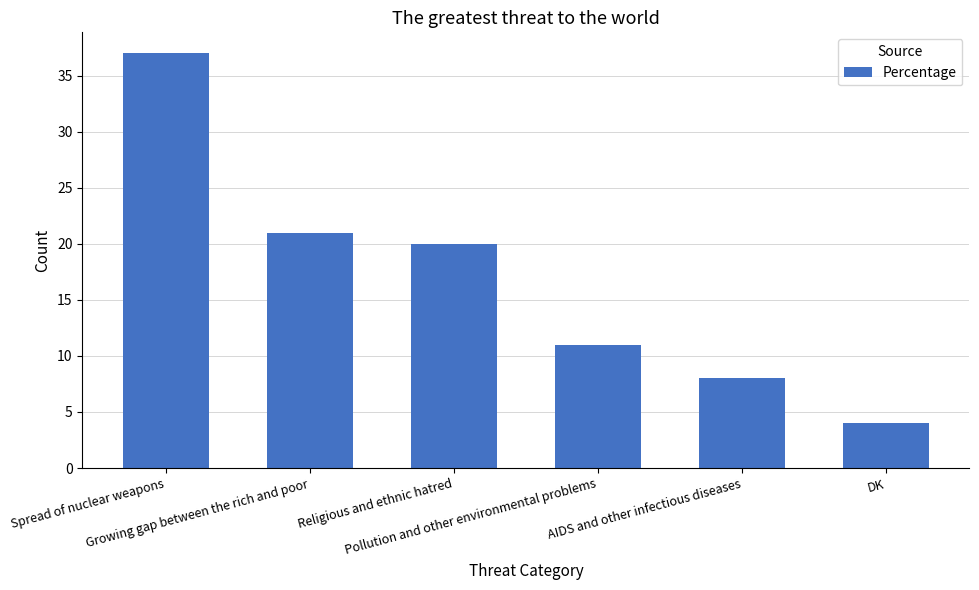

What is the change in value from Growing gap between the rich and poor to AIDS and other infectious diseases?

-13